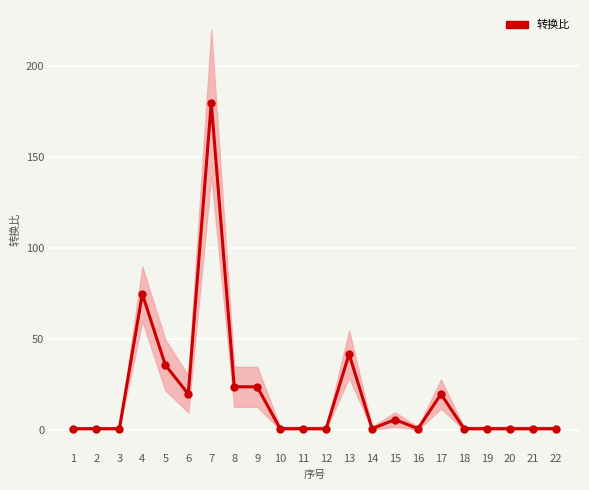

What is the greatest value displayed?

180